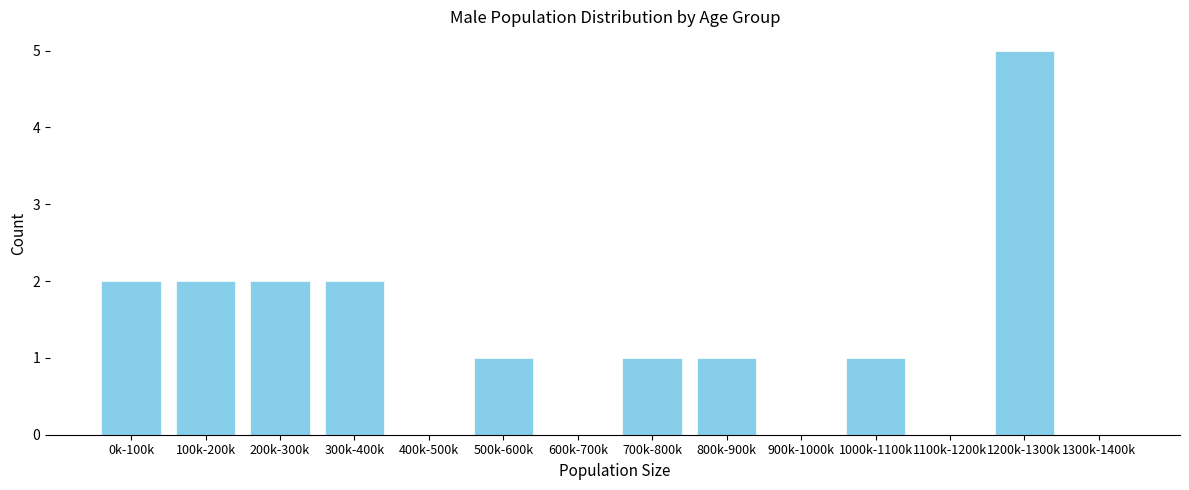

Reading right to left, what are all the values shown in this chart?

1300k-1400k=0	1200k-1300k=5	1100k-1200k=0	1000k-1100k=1	900k-1000k=0	800k-900k=1	700k-800k=1	600k-700k=0	500k-600k=1	400k-500k=0	300k-400k=2	200k-300k=2	100k-200k=2	0k-100k=2